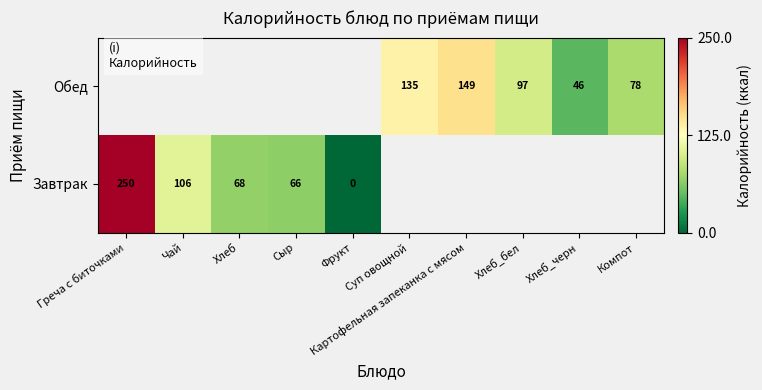

True or false: Обед has a value of 46 at Хлеб_черн.

True